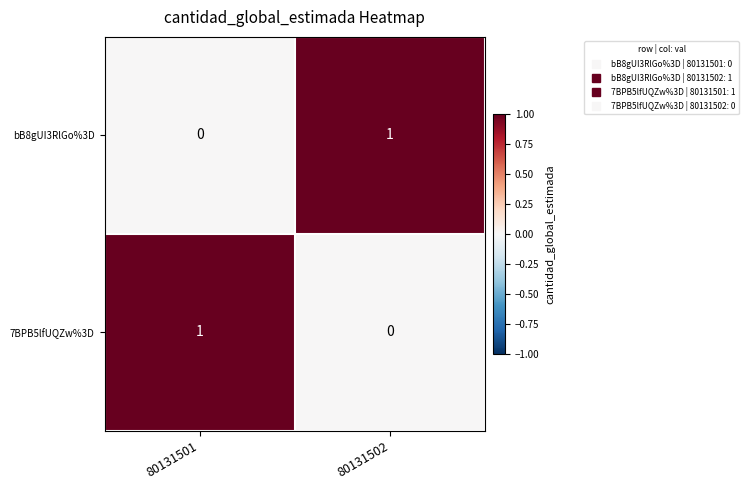

Count the number of data series in this chart.

2